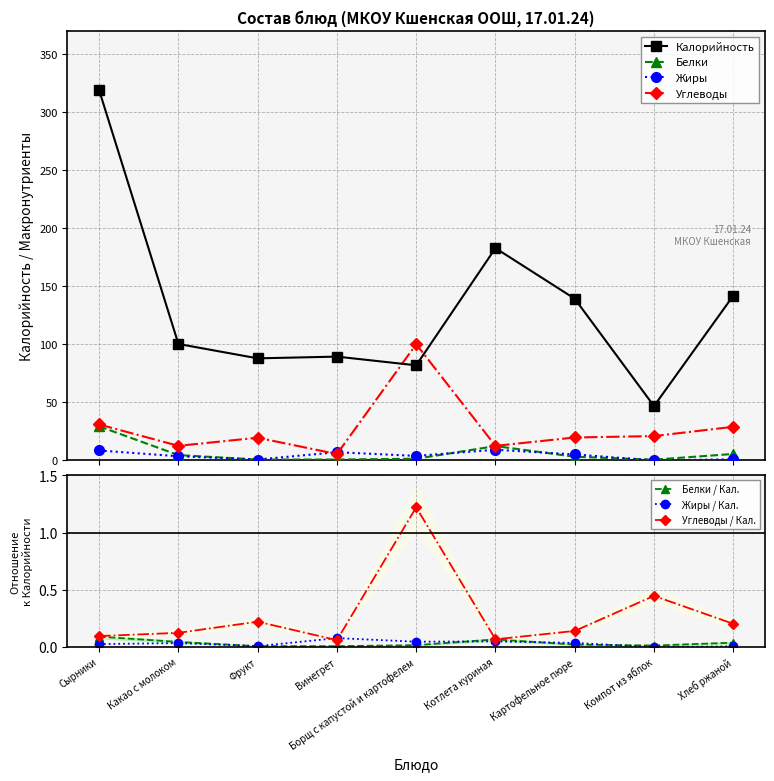

What is the average value of the Жиры series?

4.4